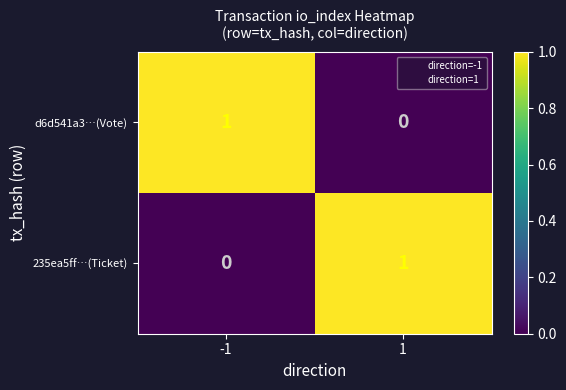

Is it true that 235ea5ff…(Ticket) equals -1 at -1?

False